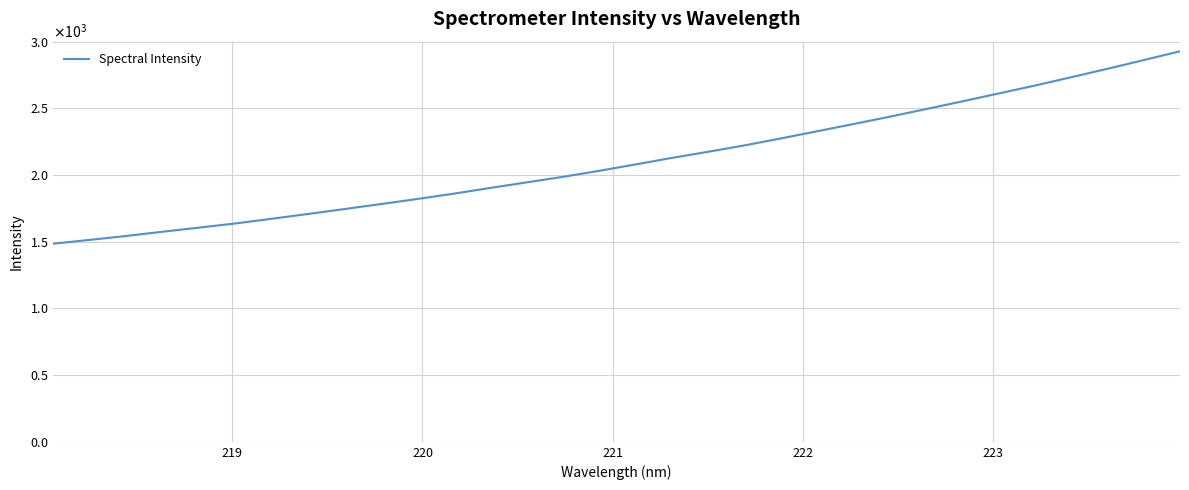

Is this an area chart (filled region under the line)?

No